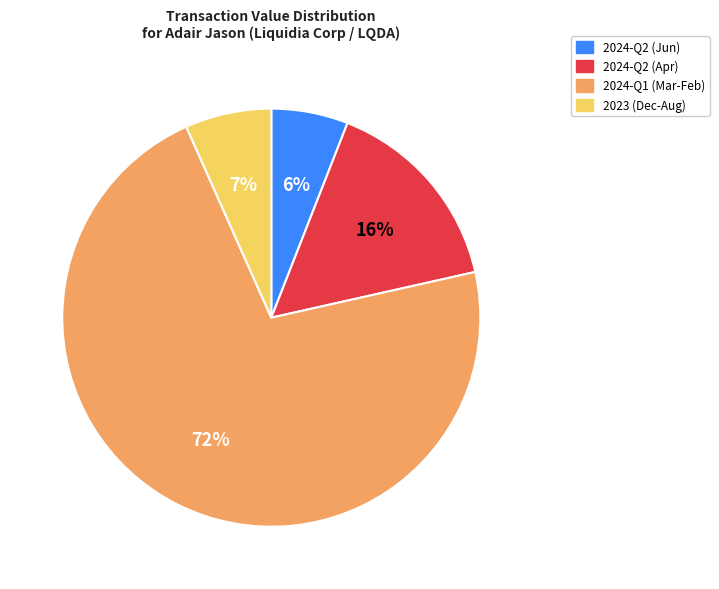

To the nearest percent, what is the average slice percentage?

25%